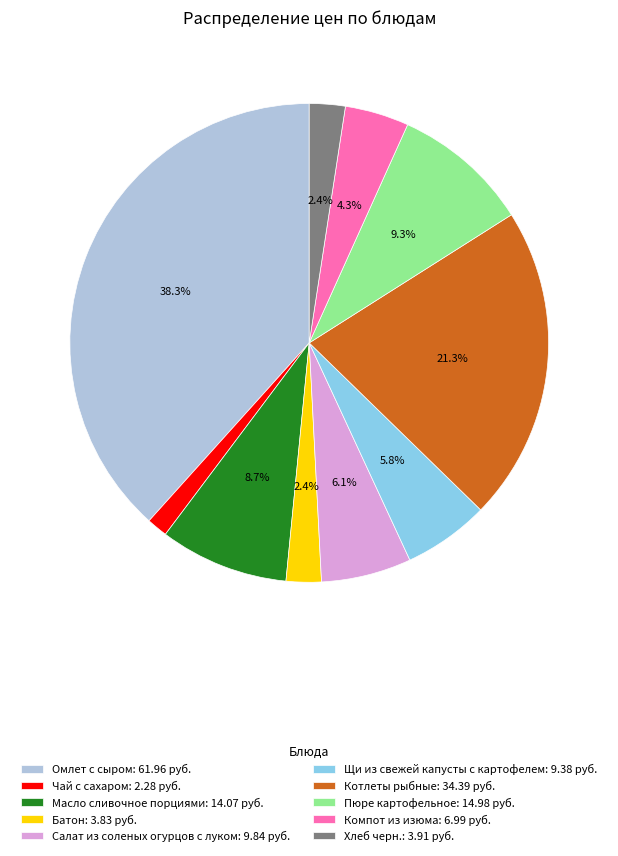

What percentage is the Масло сливочное порциями slice, to the nearest percent?

9%